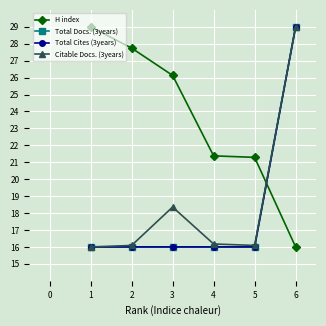

What is the average value of the H index series?

23.6